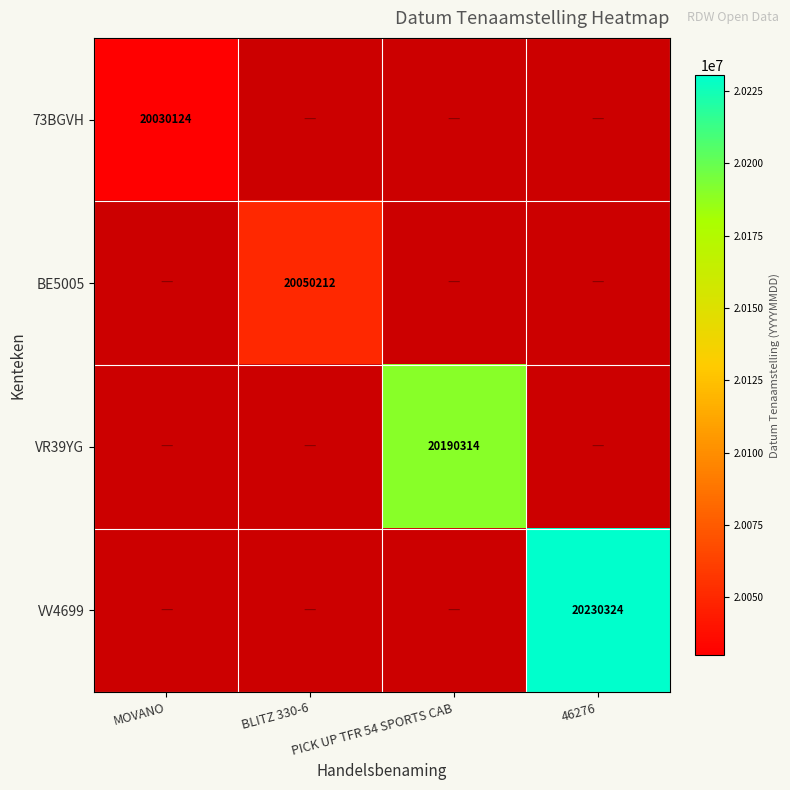

The 73BGVH series shows 20030124 at MOVANO. True or false?

True